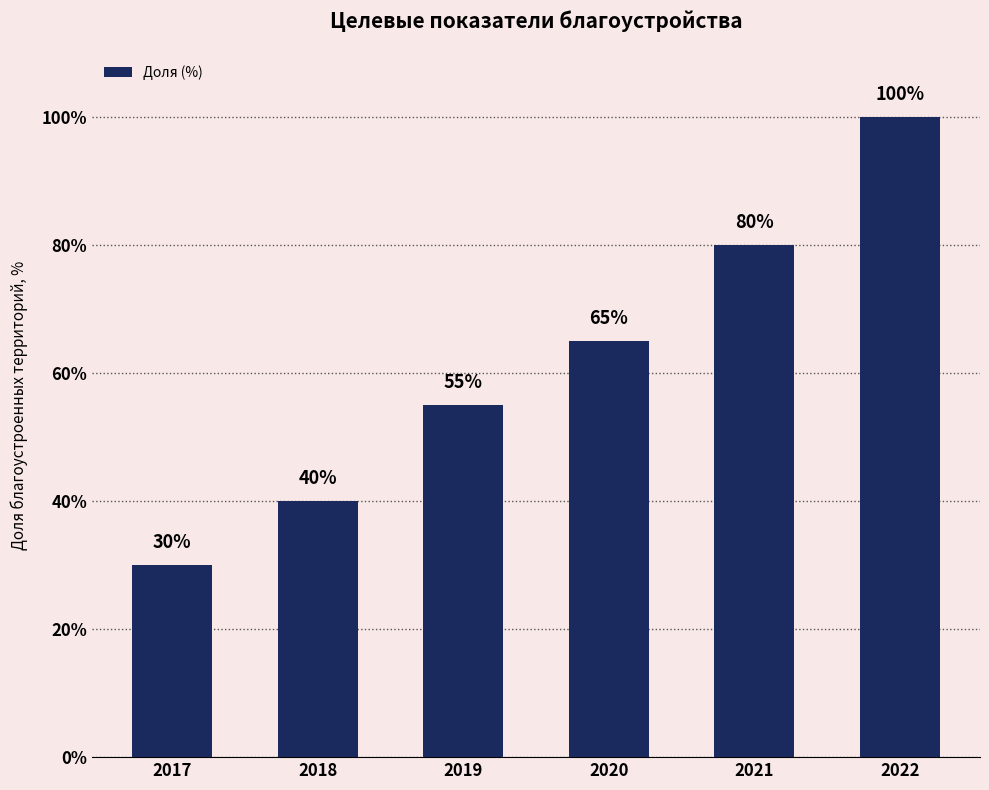

Which label corresponds to the smallest value in the chart?

2017